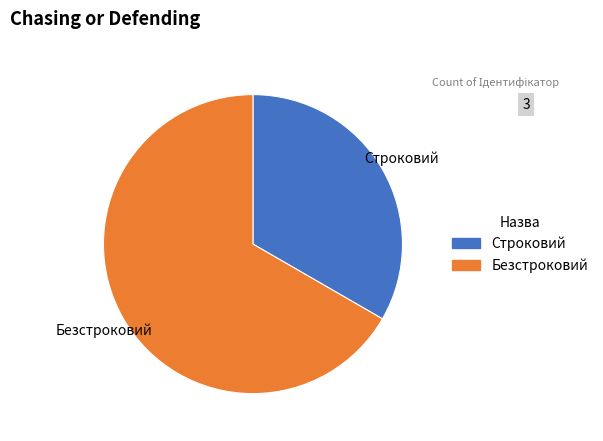

Is there a majority slice in this chart?

Yes